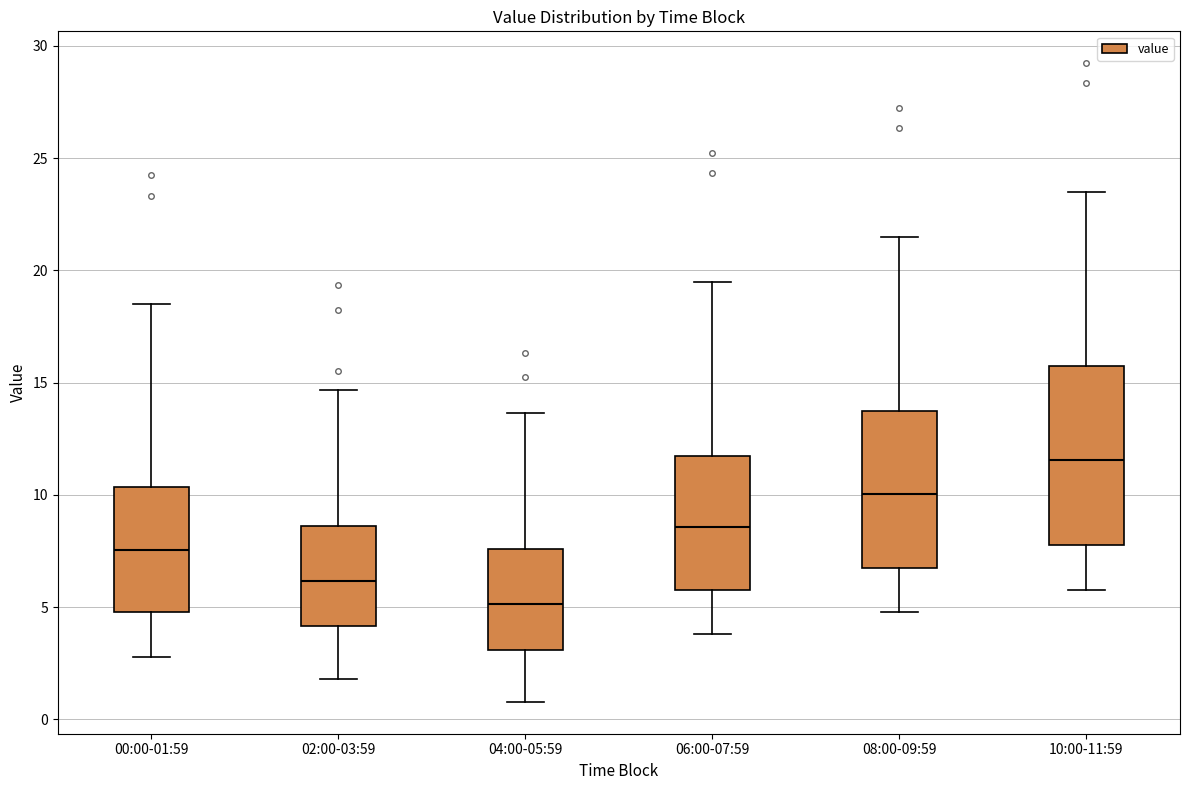

Which box is the tallest, from its lower edge to its upper edge?

10:00-11:59